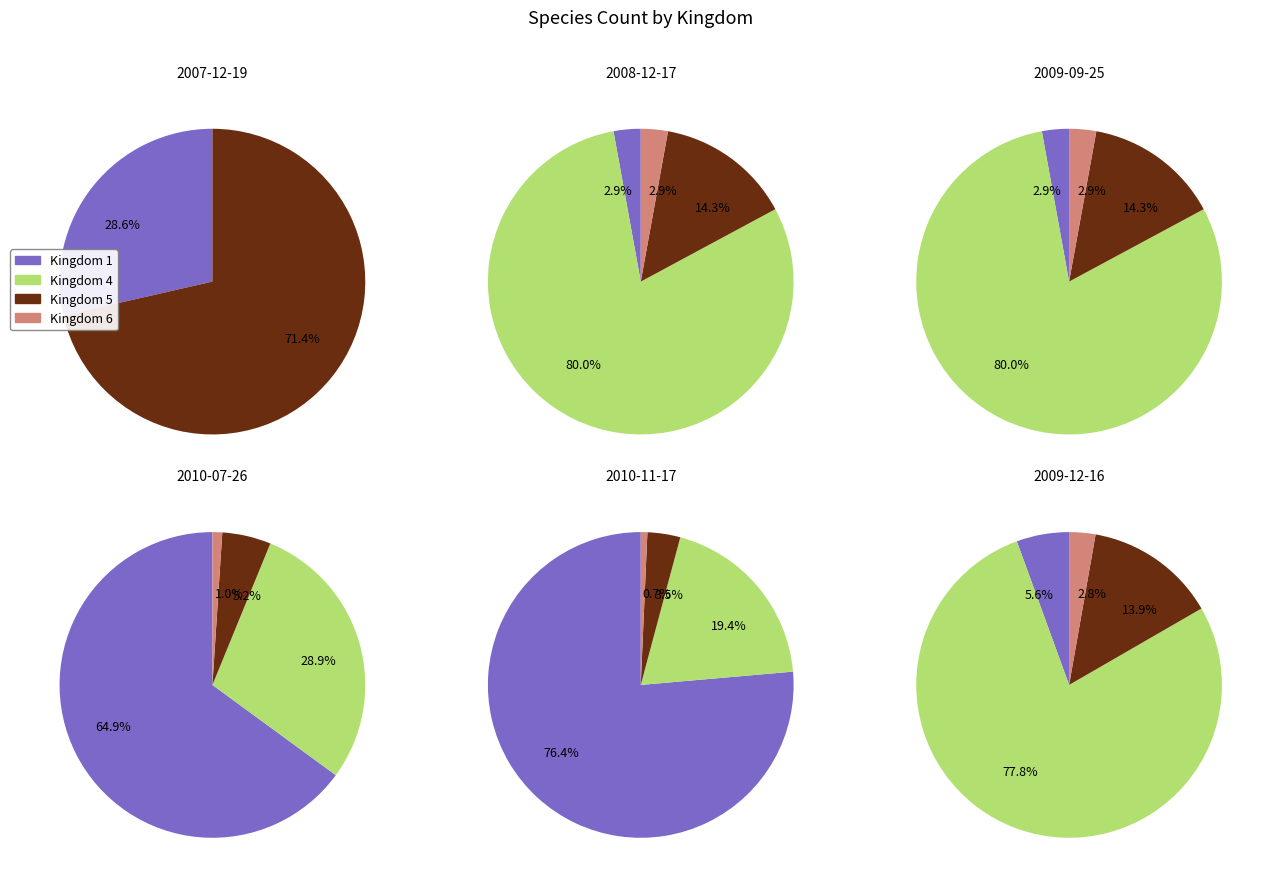

What is the largest slice in the pie chart?

1